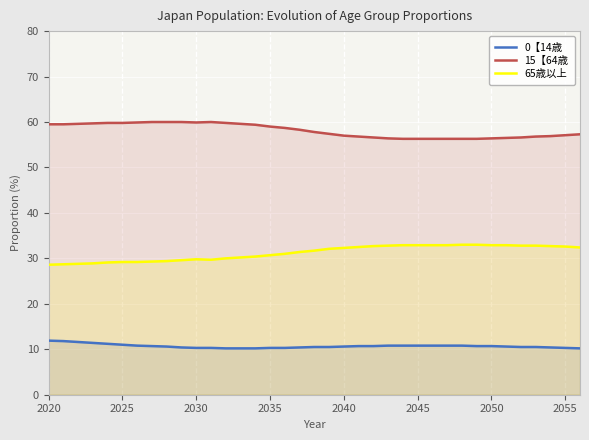

What is the value of the 0【14歳 point at the 30th from the left?

10.7